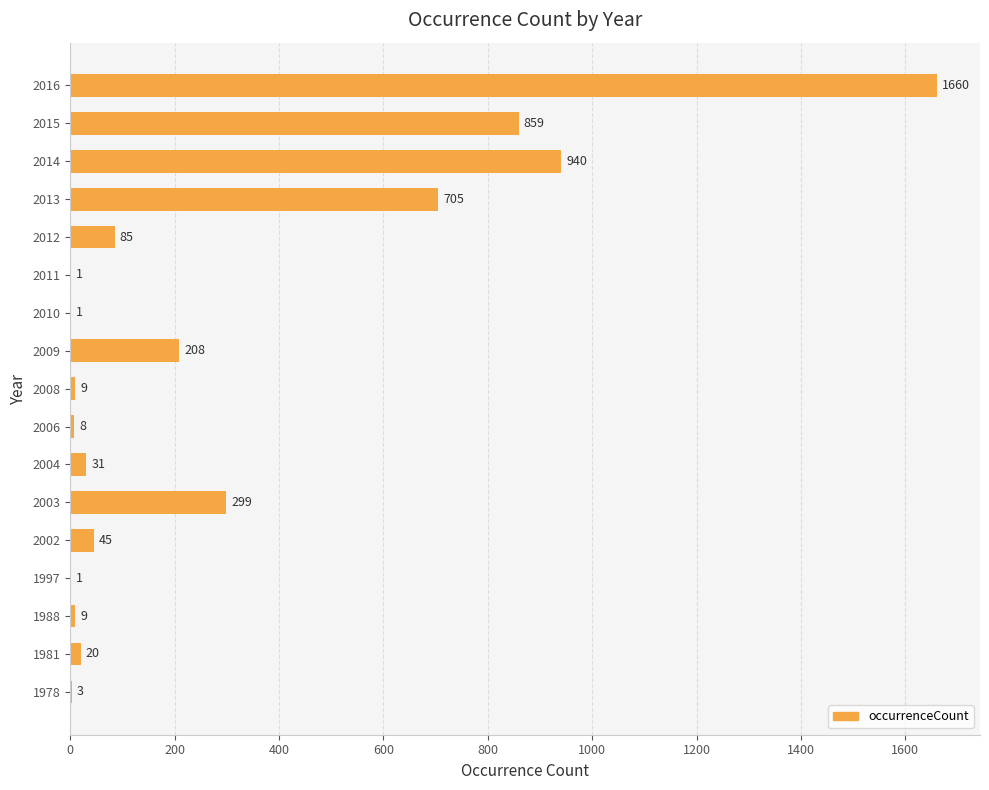

At which label is the value closest to 830?

2015